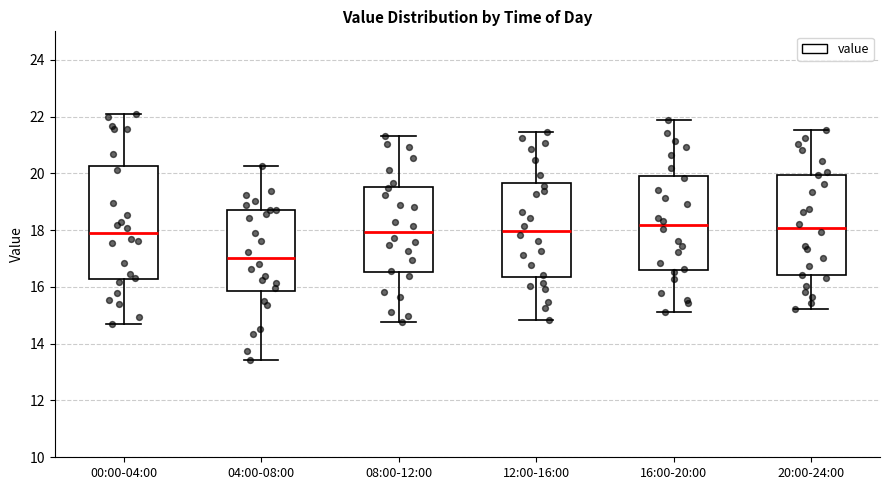

Which box is the tallest, from its lower edge to its upper edge?

00:00-04:00